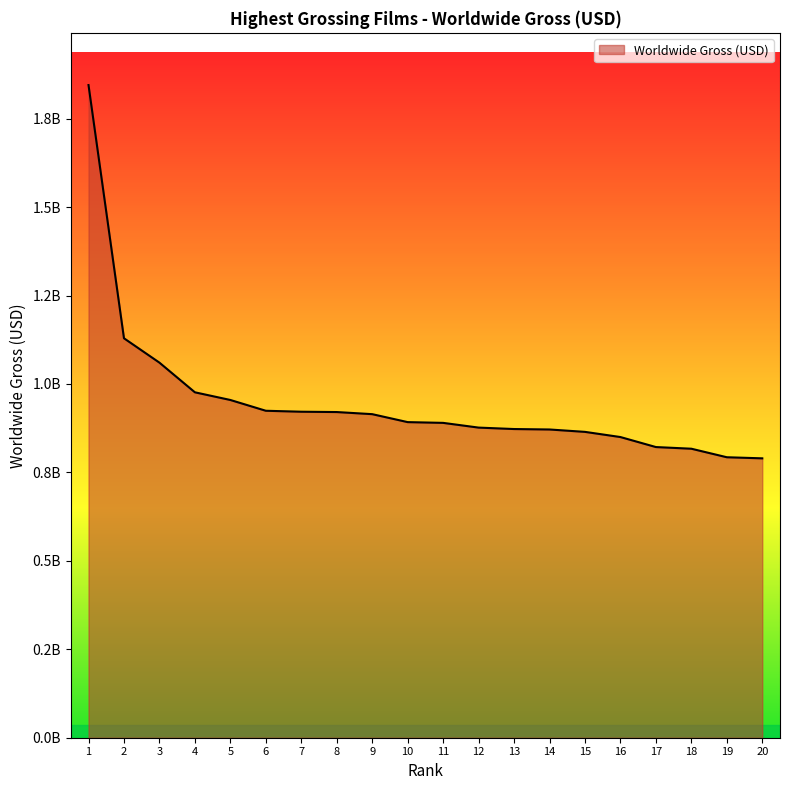

Does the chart have visible grid lines?

No